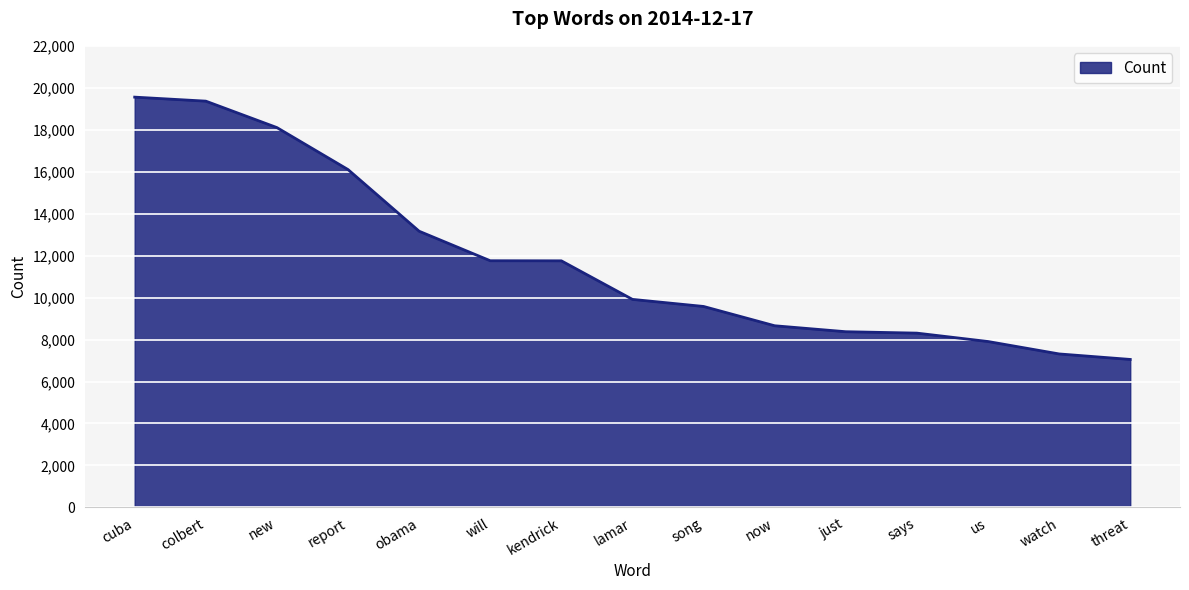

Between report and cuba, which is larger?

cuba